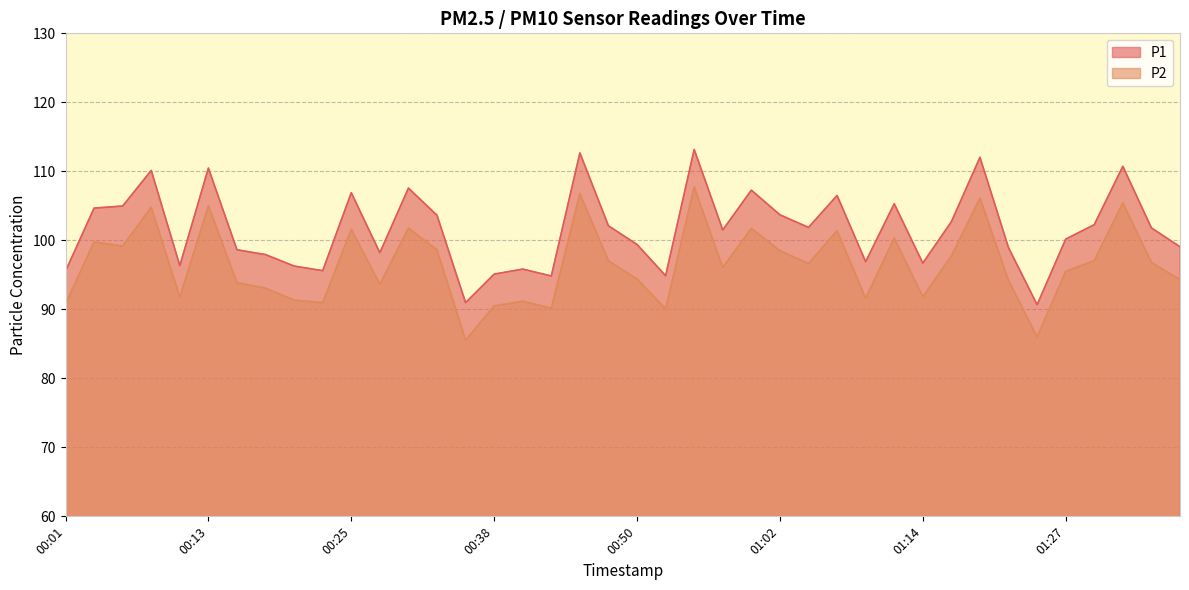

Which has a higher value, 01:09 or 00:21?

01:09